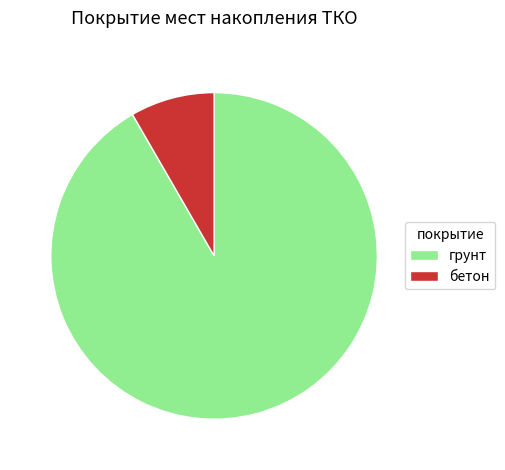

Which has a higher value, бетон or грунт?

грунт